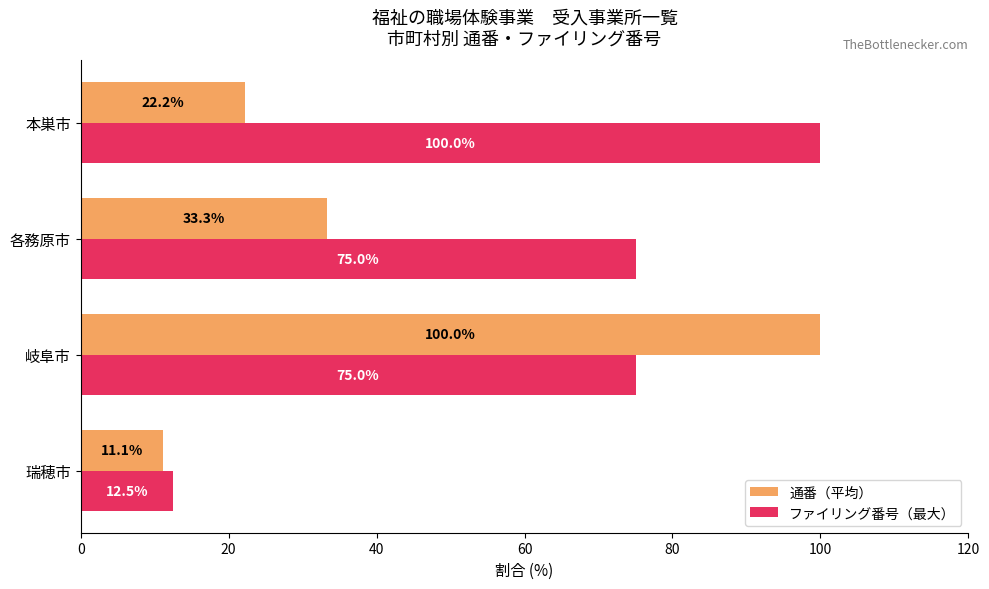

Between 岐阜市 and 本巣市, which series saw the biggest shift?

通番（平均）